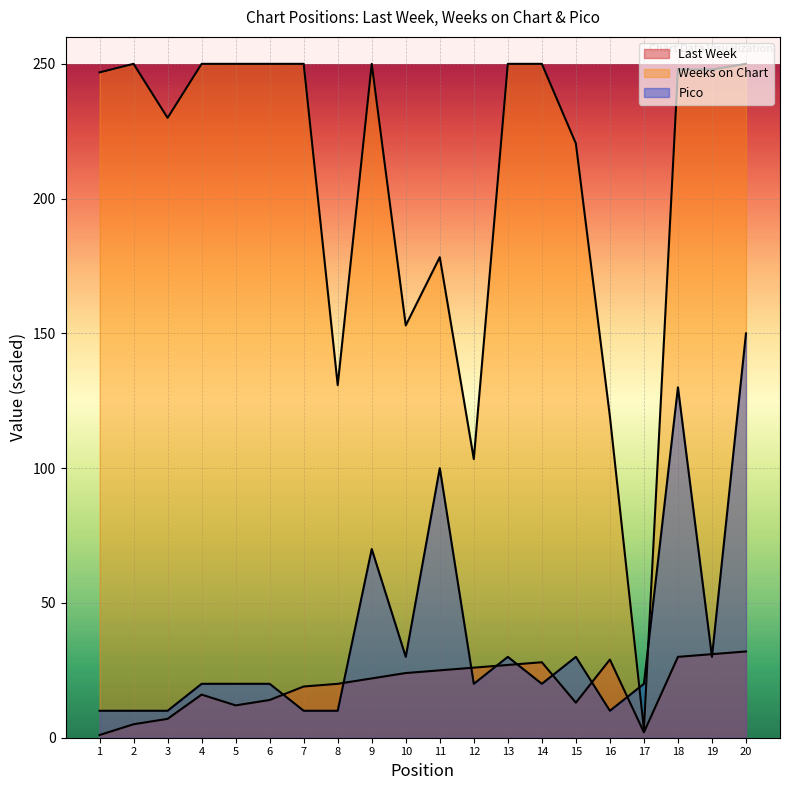

After their last crossing, which series has the higher values: Last Week or Pico?

Pico